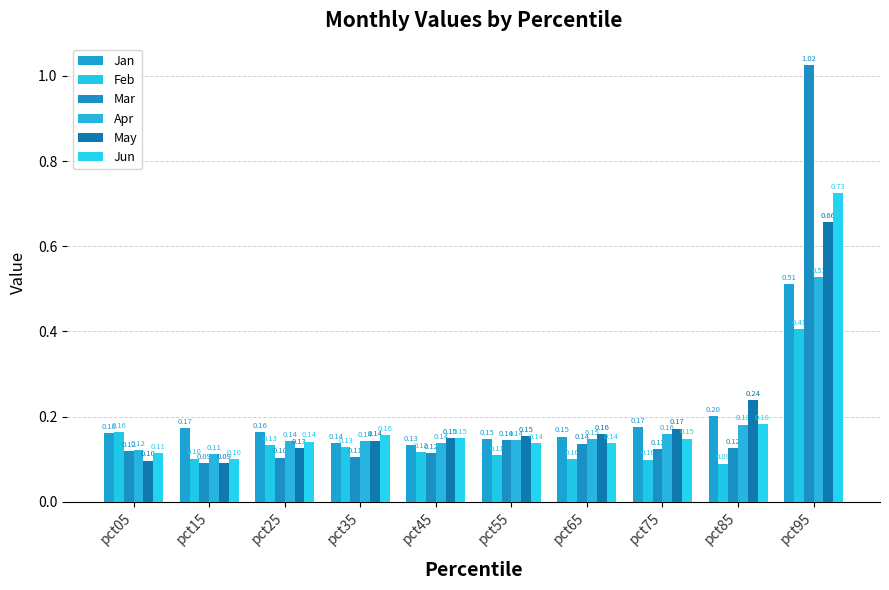

What are all the series names shown in the legend?

Jan, Feb, Mar, Apr, May, Jun